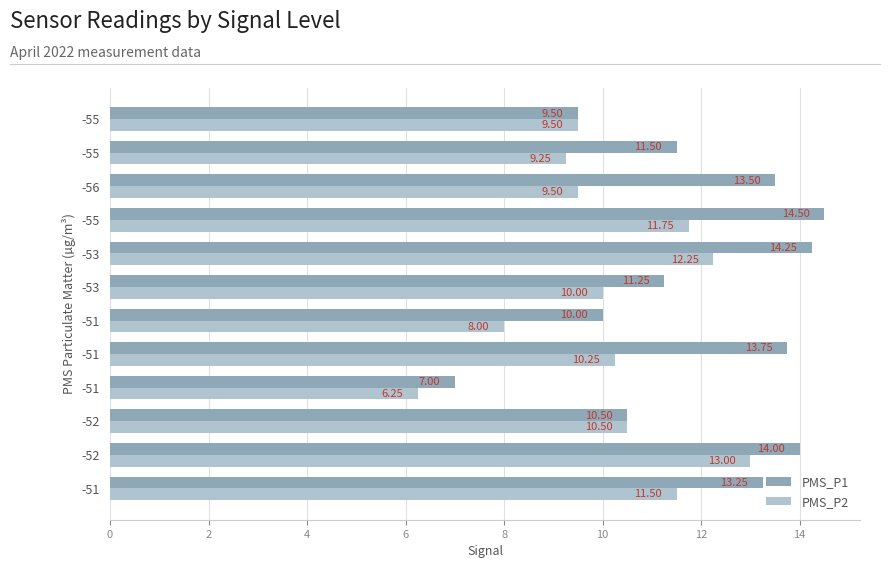

What is the greatest value displayed?

14.5